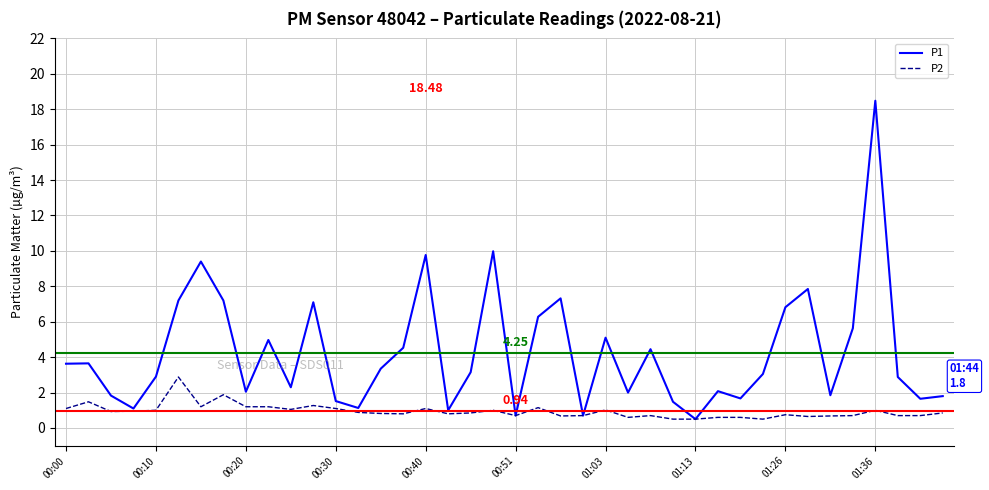

How many lines are shown in the chart?

2